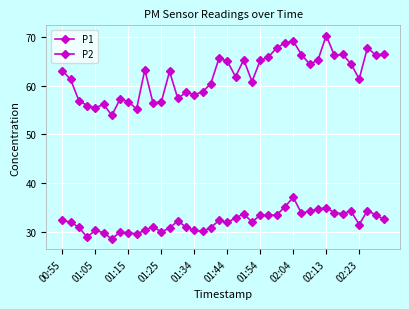

How many lines are shown in the chart?

2